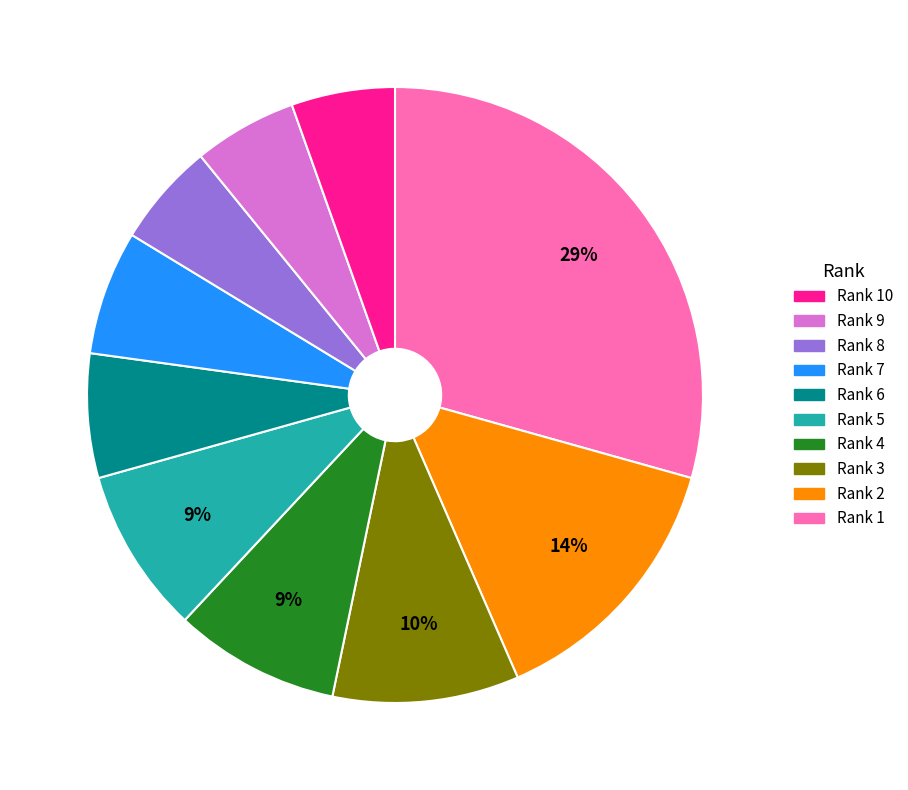

To the nearest percent, what is the difference between the largest and smallest slice percentages?

24%